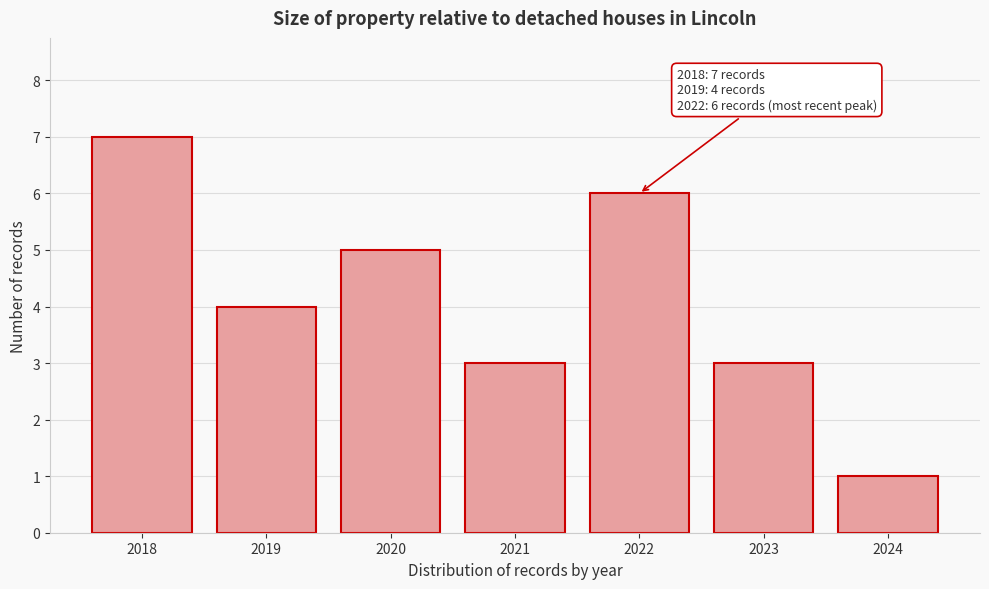

Reading left to right, transcribe all the data shown in this chart.

7	4	5	3	6	3	1